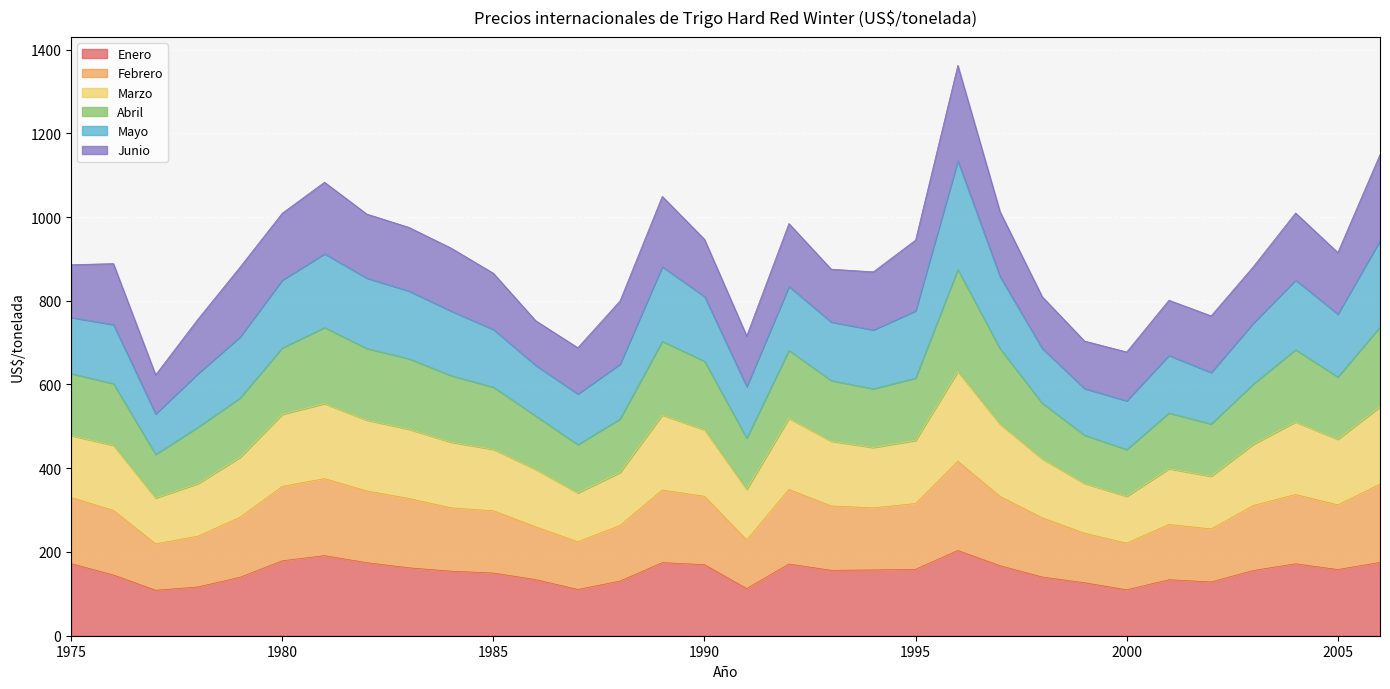

What is the maximum value for Enero?

203.6